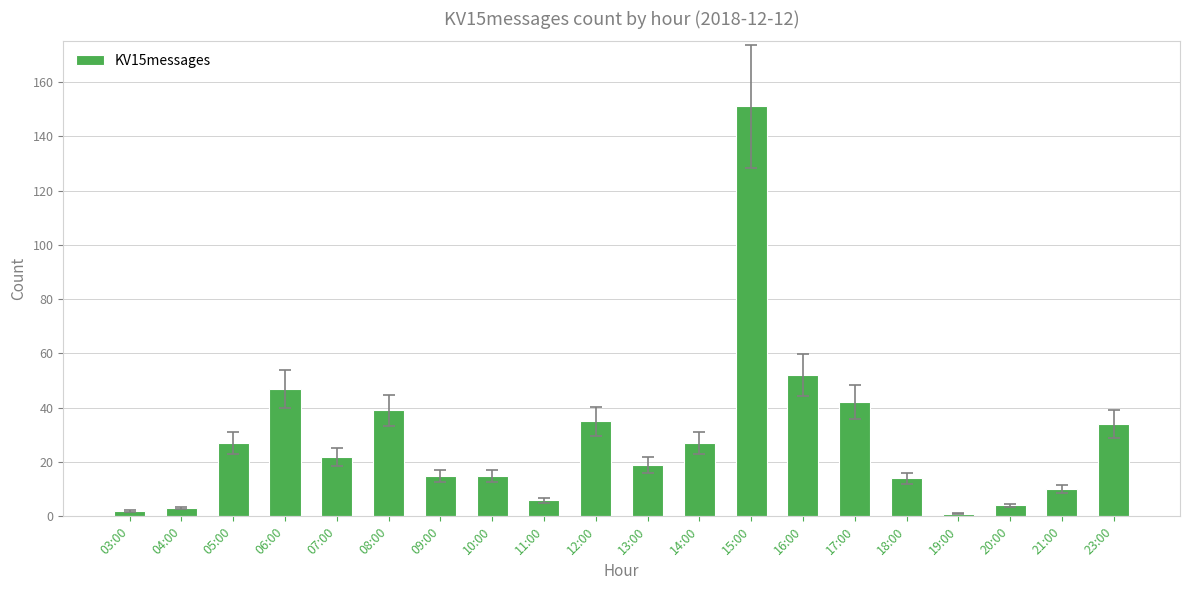

What is the sum of all values?

565